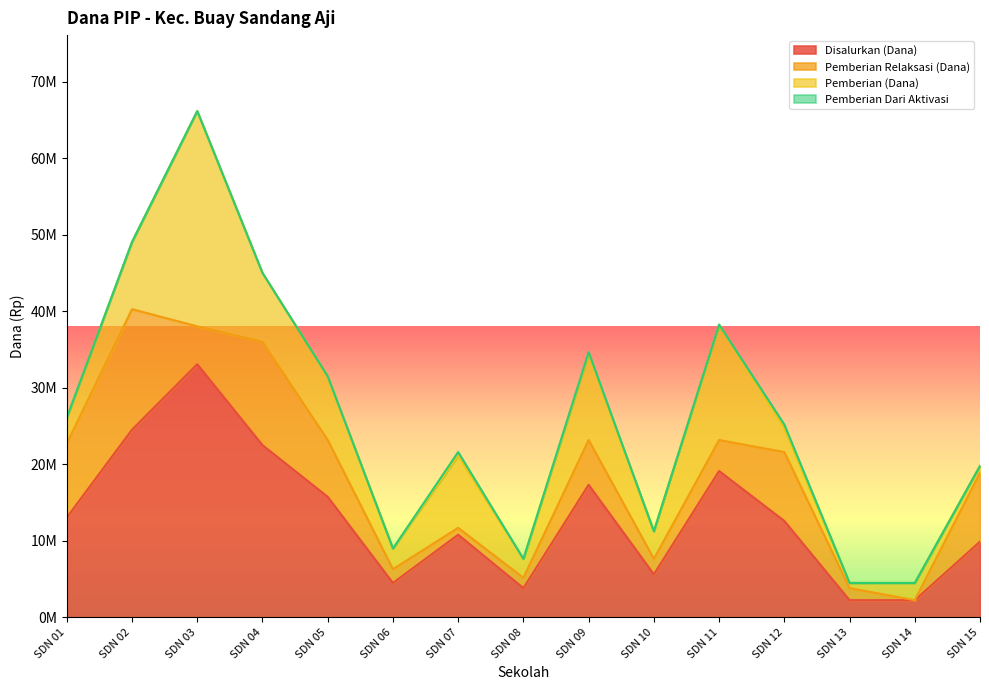

Reading right to left, what are all the values shown in this chart?

Disalurkan (Dana): SDN 15=9900000	SDN 14=2250000	SDN 13=2250000	SDN 12=12600000	SDN 11=19125000	SDN 10=5625000	SDN 09=17325000	SDN 08=3825000	SDN 07=10800000	SDN 06=4500000	SDN 05=15750000	SDN 04=22500000	SDN 03=33075000	SDN 02=24525000	SDN 01=13050000
Pemberian Relaksasi (Dana): SDN 15=9000000	SDN 14=0	SDN 13=1575000	SDN 12=9000000	SDN 11=4050000	SDN 10=2025000	SDN 09=5850000	SDN 08=1350000	SDN 07=900000	SDN 06=1800000	SDN 05=7425000	SDN 04=13500000	SDN 03=4950000	SDN 02=15750000	SDN 01=9675000
Pemberian (Dana): SDN 15=900000	SDN 14=2250000	SDN 13=675000	SDN 12=3150000	SDN 11=15075000	SDN 10=3600000	SDN 09=11250000	SDN 08=2475000	SDN 07=9450000	SDN 06=2700000	SDN 05=8325000	SDN 04=9000000	SDN 03=28125000	SDN 02=8775000	SDN 01=3375000
Pemberian Dari Aktivasi: SDN 15=0	SDN 14=0	SDN 13=0	SDN 12=450000	SDN 11=0	SDN 10=0	SDN 09=225000	SDN 08=0	SDN 07=450000	SDN 06=0	SDN 05=0	SDN 04=0	SDN 03=0	SDN 02=0	SDN 01=0